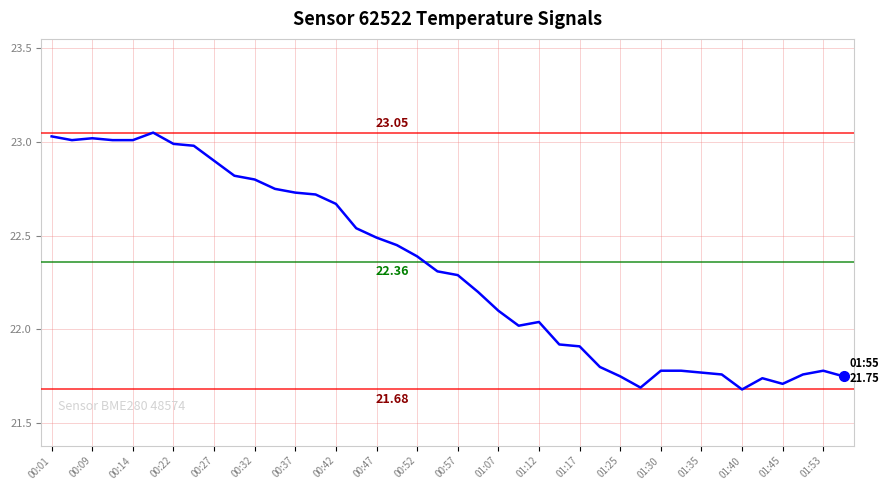

How many distinct data groups are displayed?

1